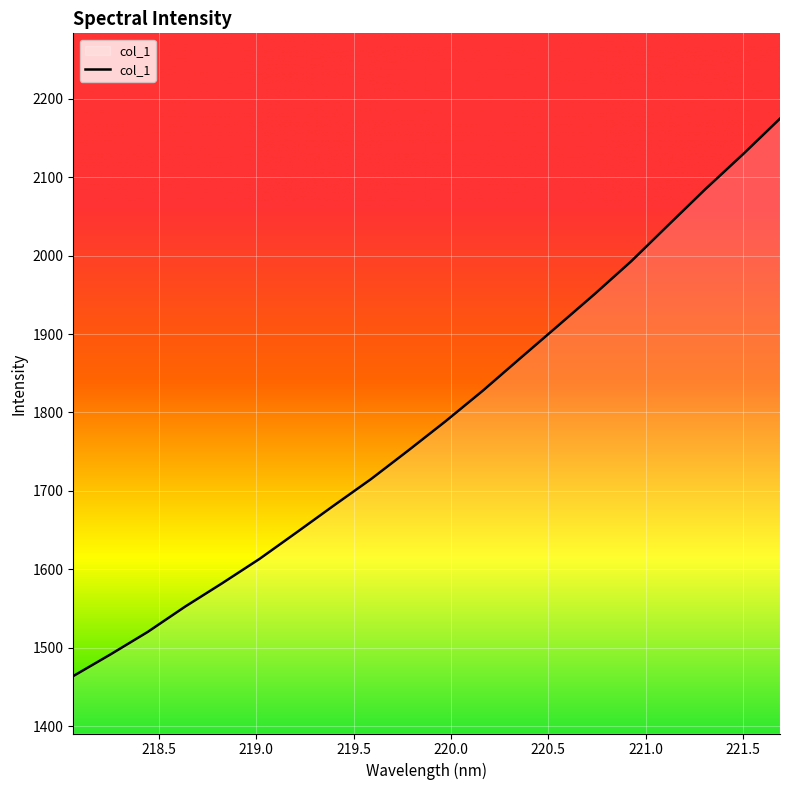

What is the minimum value shown in the chart?

1464.0